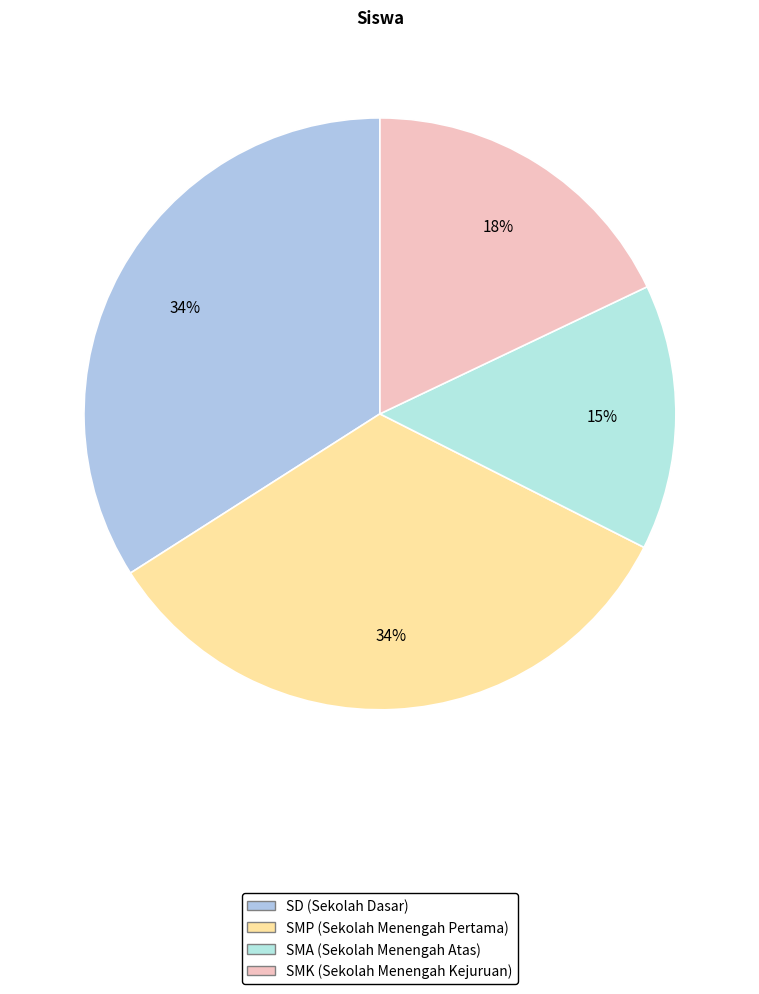

Is there a majority slice in this chart?

No